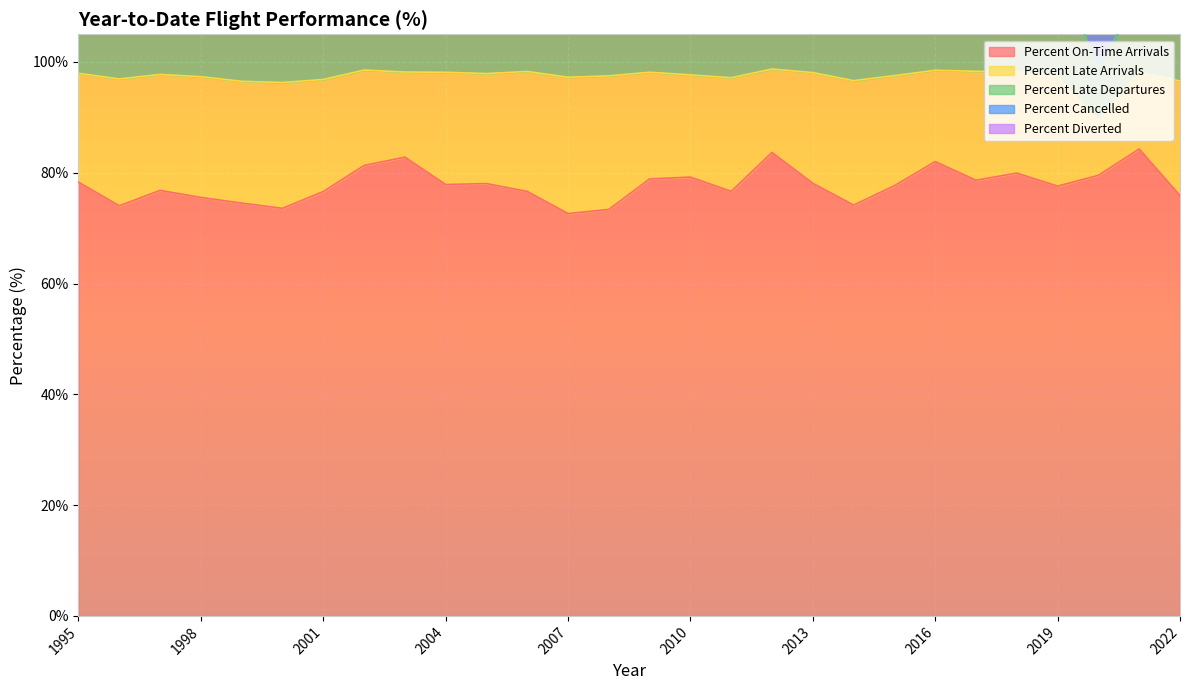

The value of Percent On-Time Arrivals at 2007 is 101.8. True or false?

False